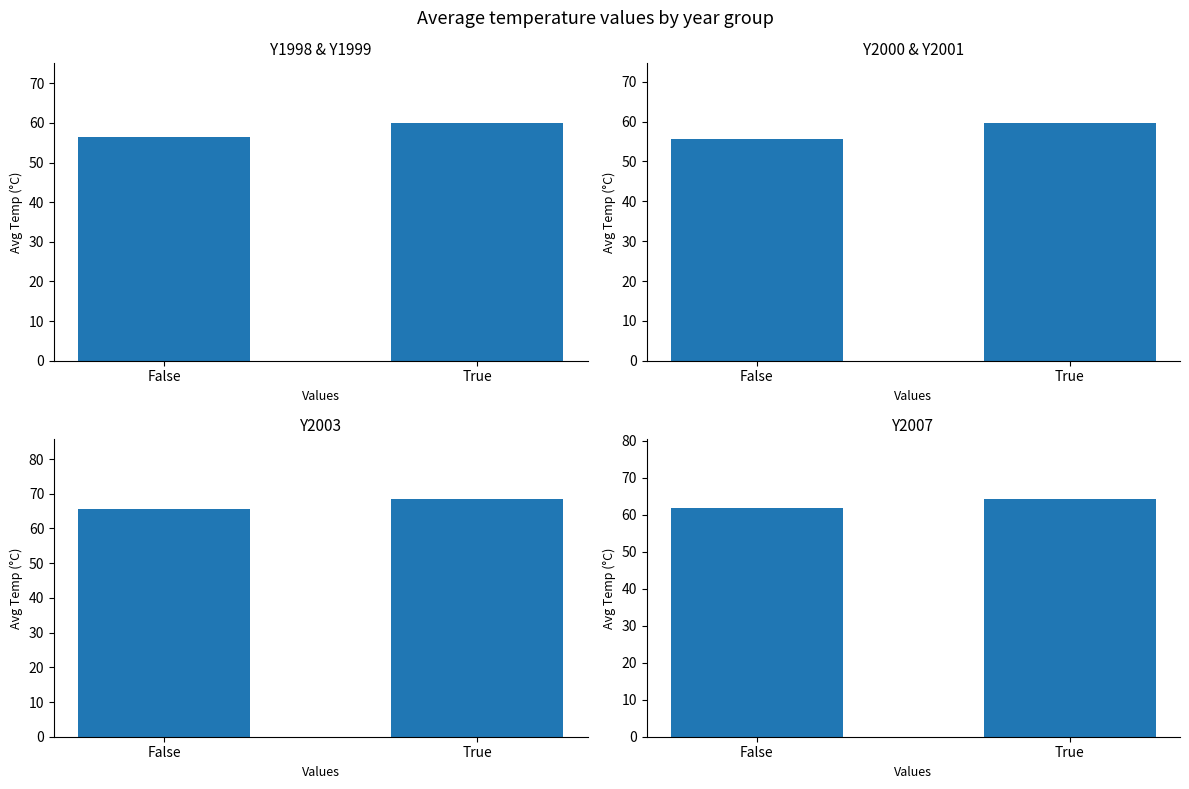

The Y2007 series shows 97.1 at True. True or false?

False